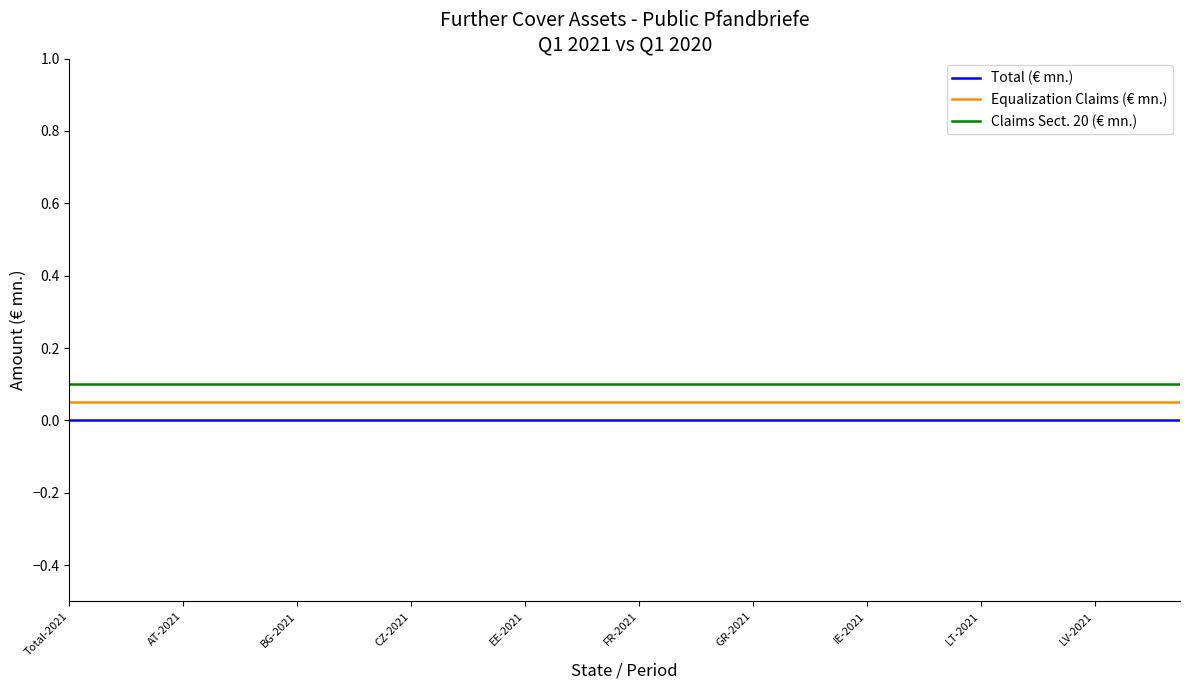

How many categories are shown in the chart?

40